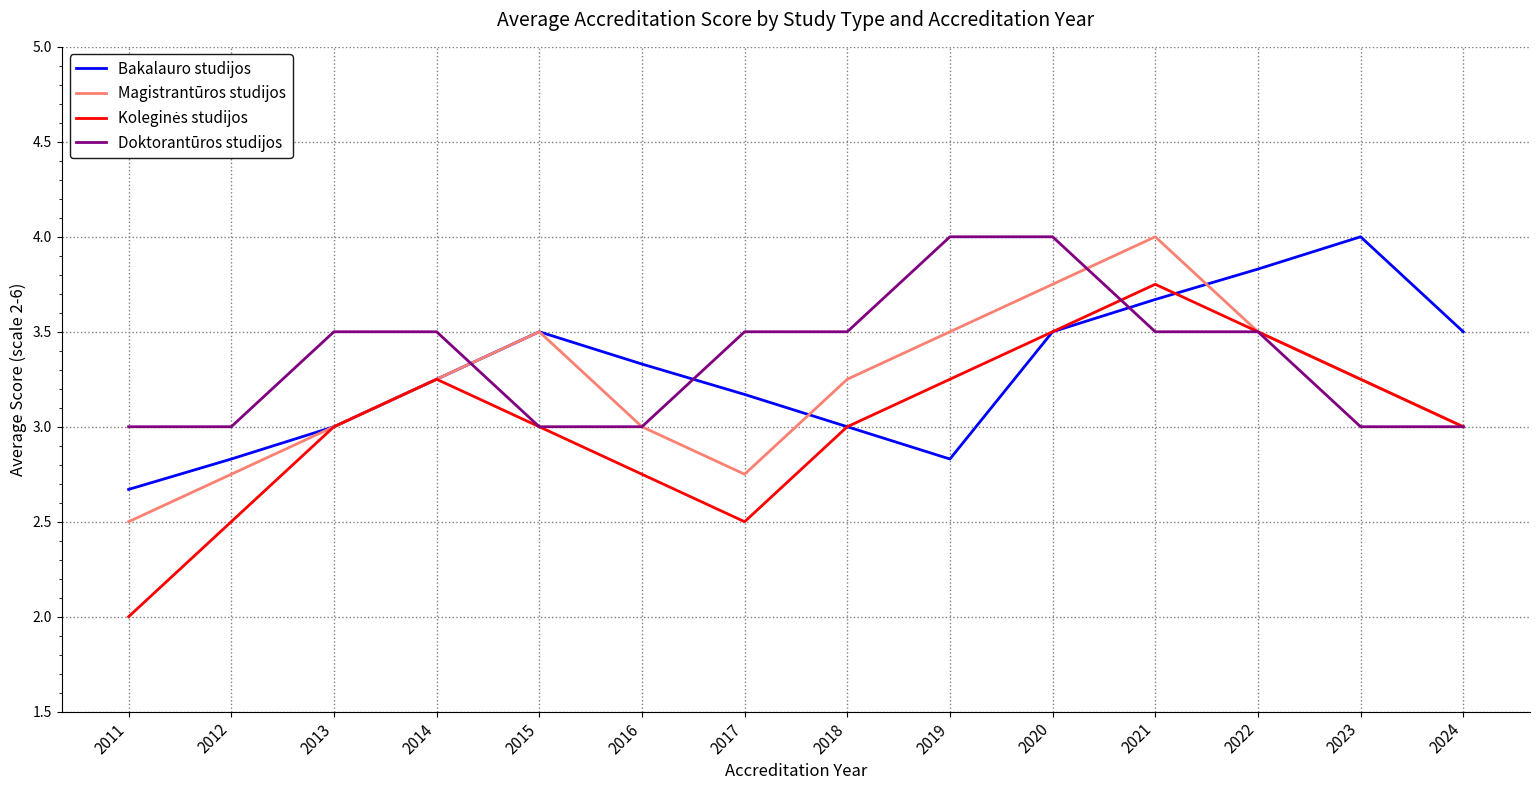

What is the smallest value displayed?

2.0